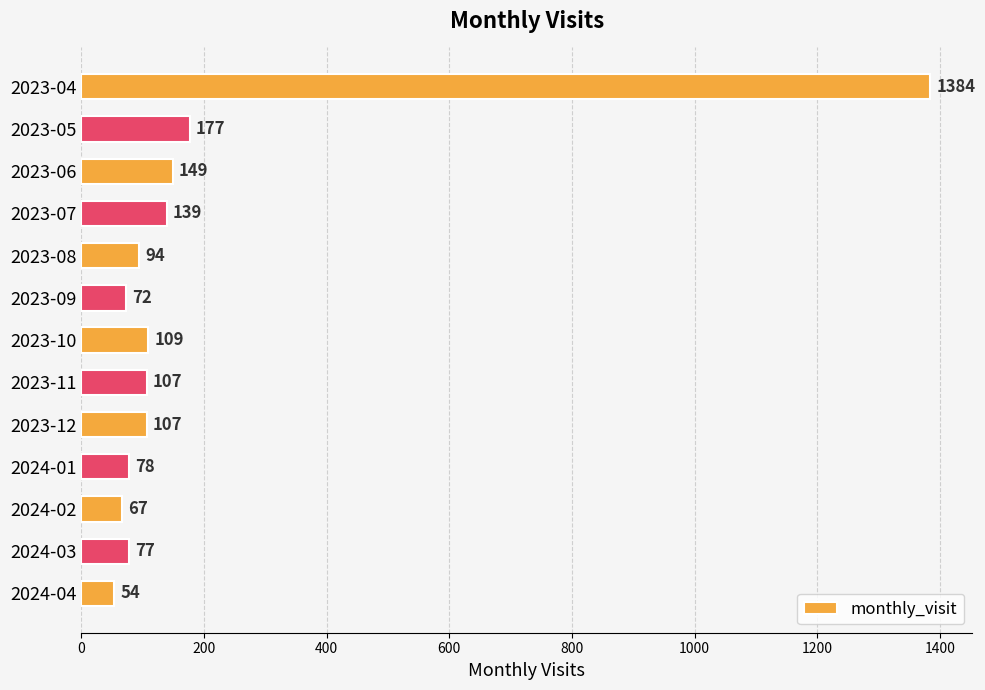

What is the difference between the maximum and minimum values?

1330